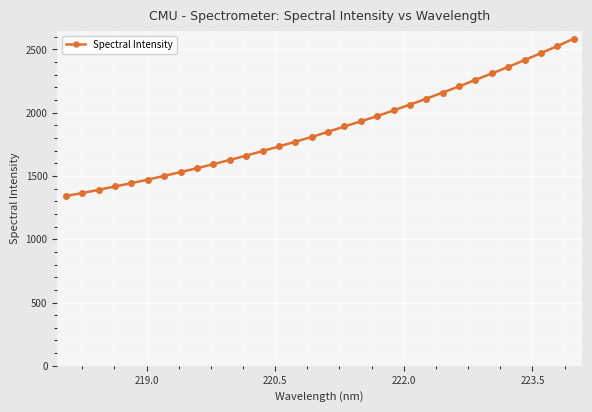

What is the greatest value displayed?

2583.6